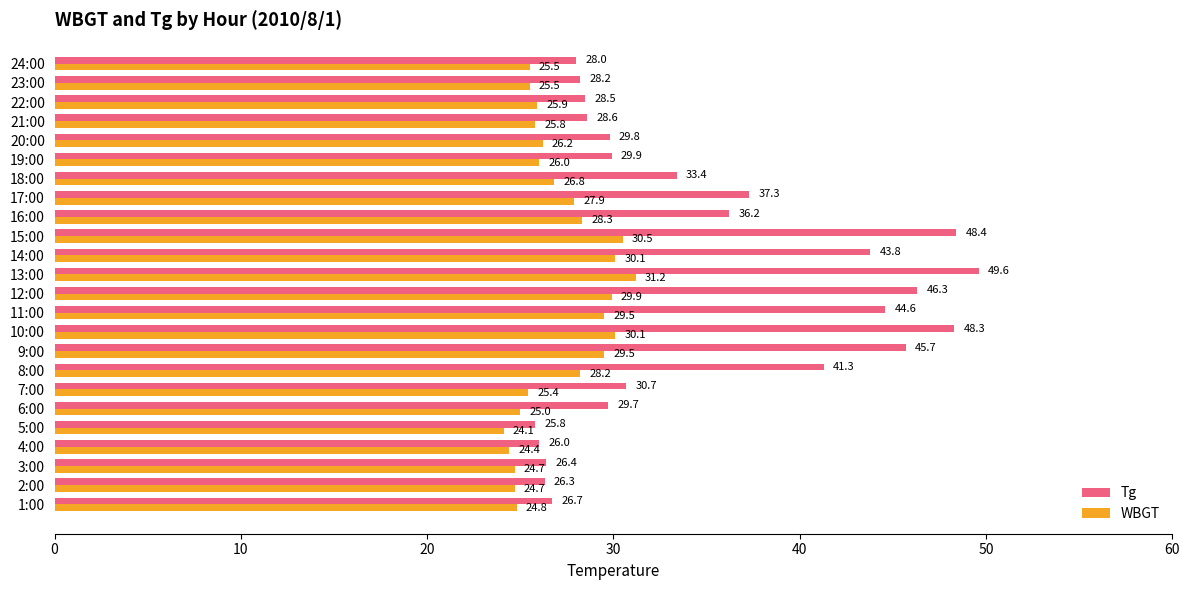

At how many categories does at least one series exceed 31?

11